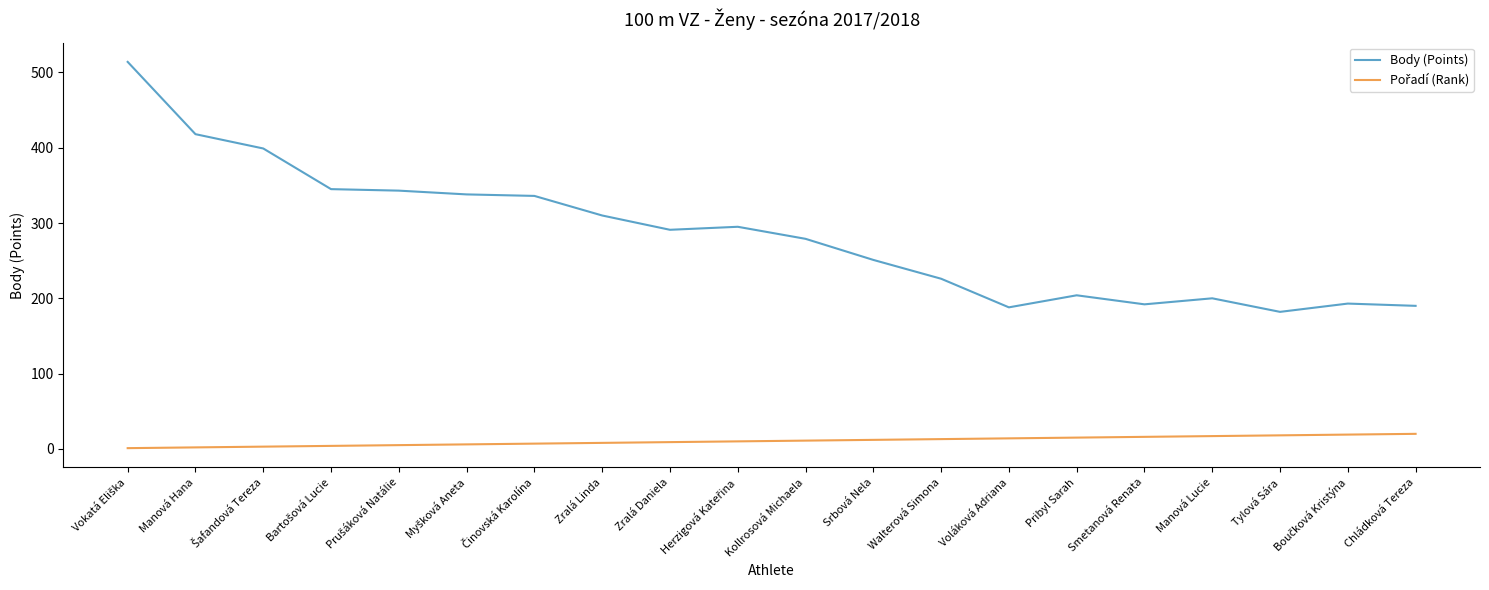

What position from the left is Tylová Sára?

18